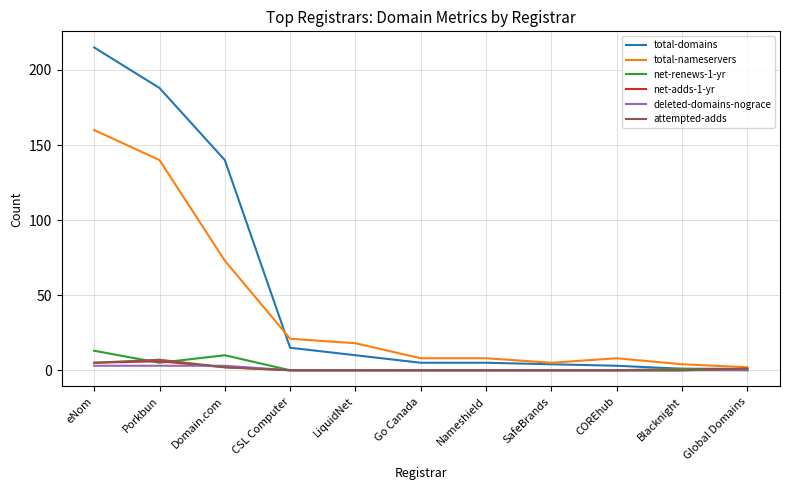

True or false: net-adds-1-yr has a value of 0 at LiquidNet.

True